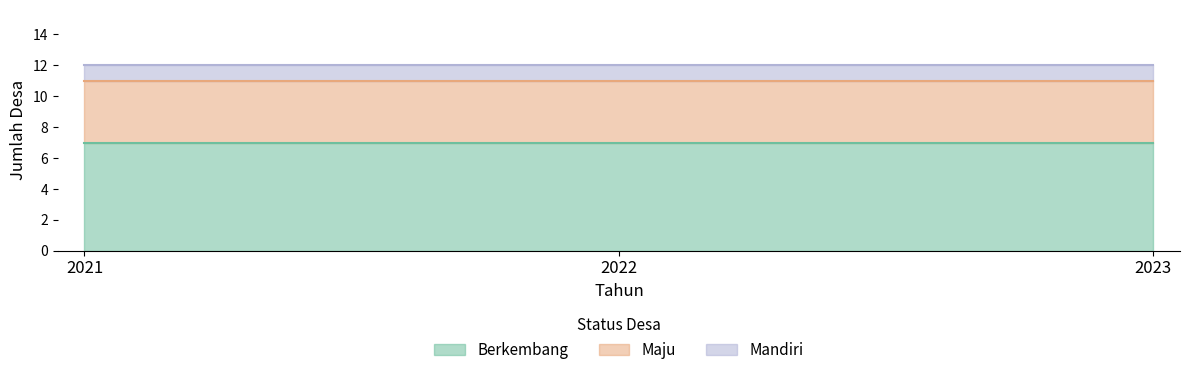

Which series has the largest range (max minus min)?

Berkembang